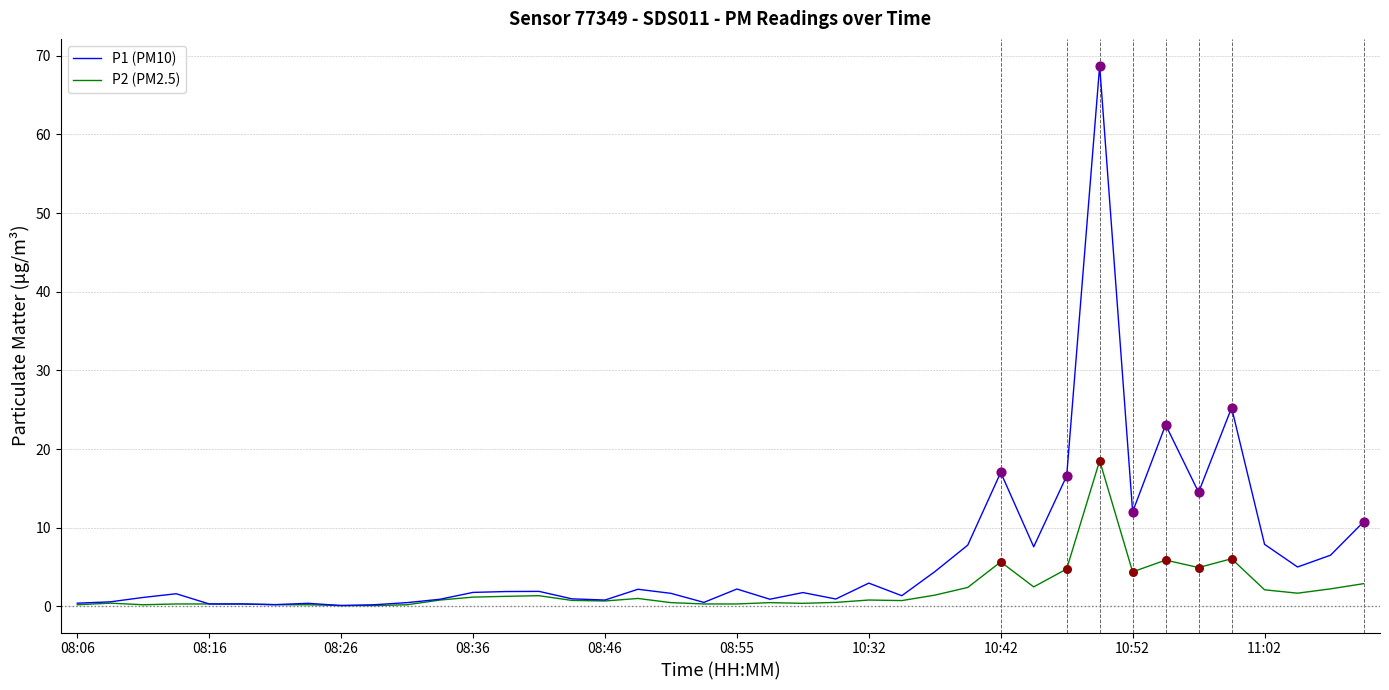

What are all the series names shown in the legend?

P1 (PM10), P2 (PM2.5)